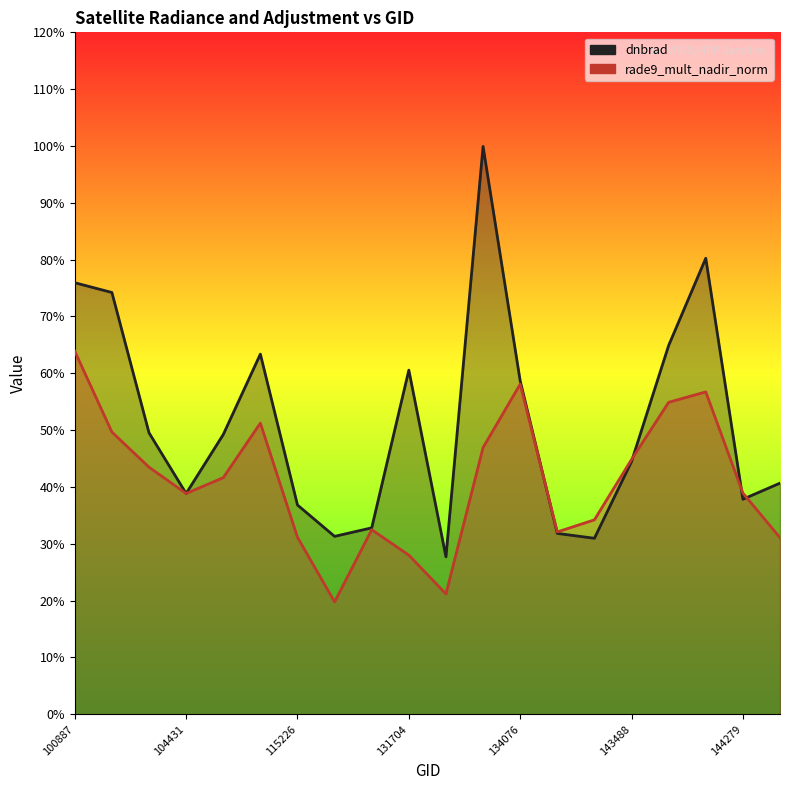

The dnbrad series shows 0.4 at 144279. True or false?

True